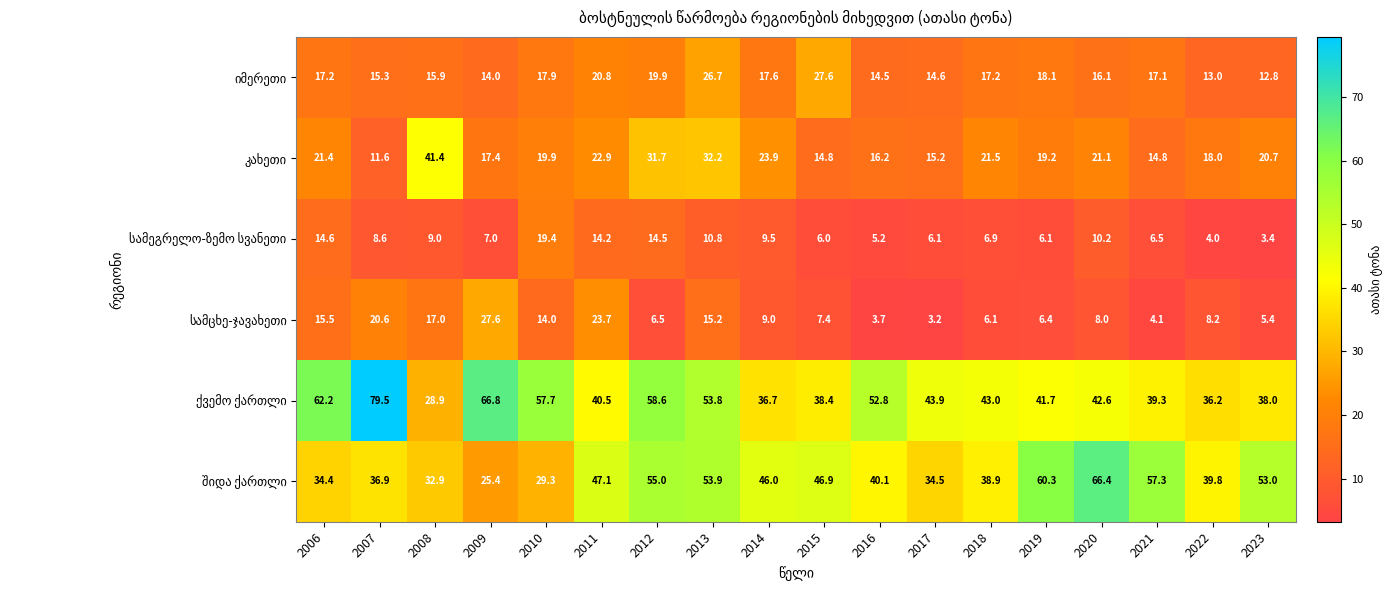

At which category is the sum across all series the highest?

2013